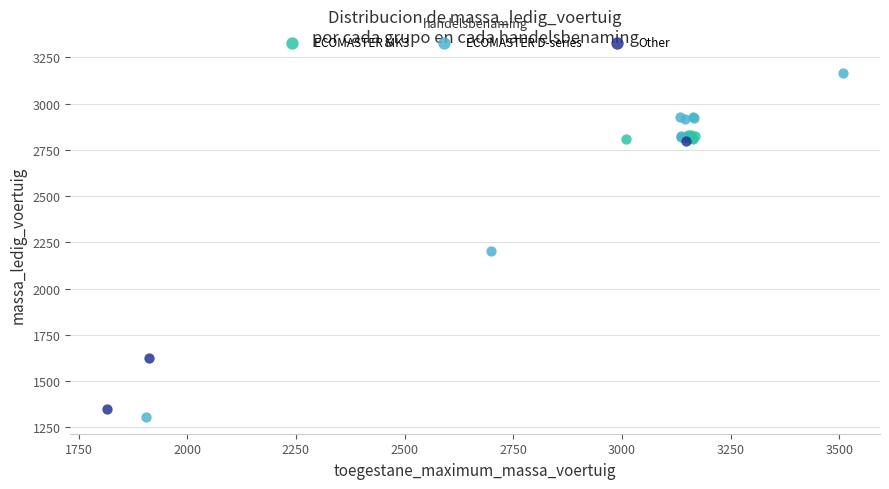

Which series contains the lowest Y value?

ECOMASTER D-series